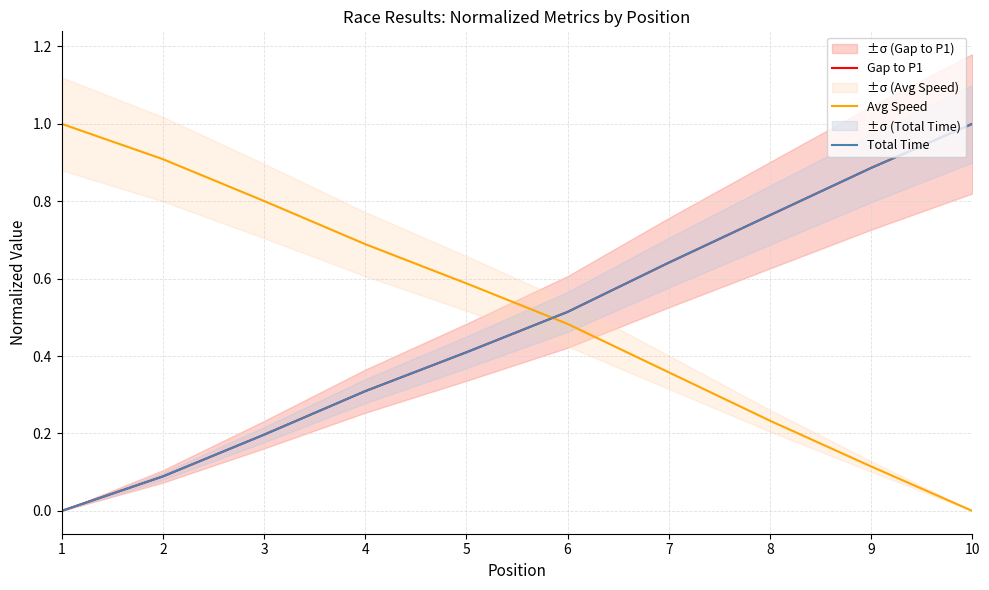

What is the total value across all series at 9?

1.9